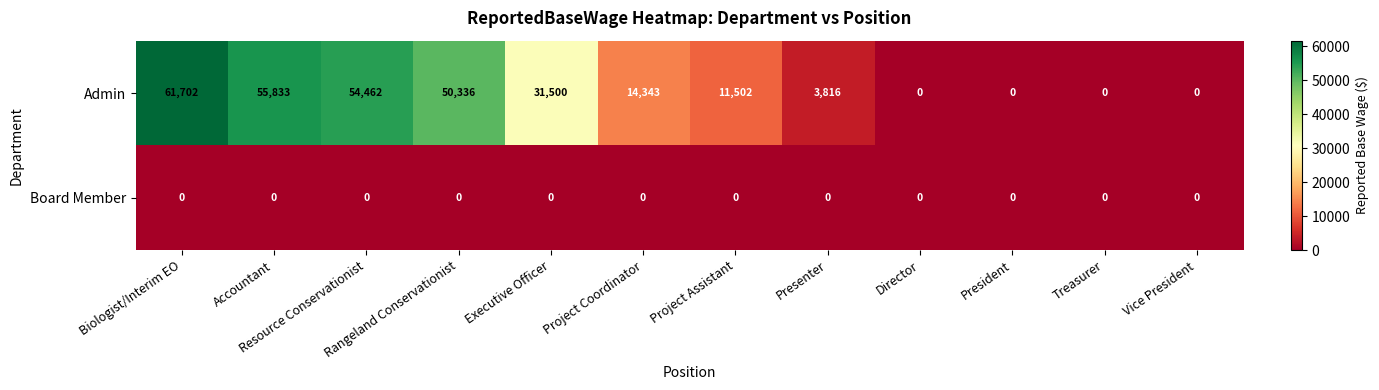

What is the highest value of the Admin series?

61702